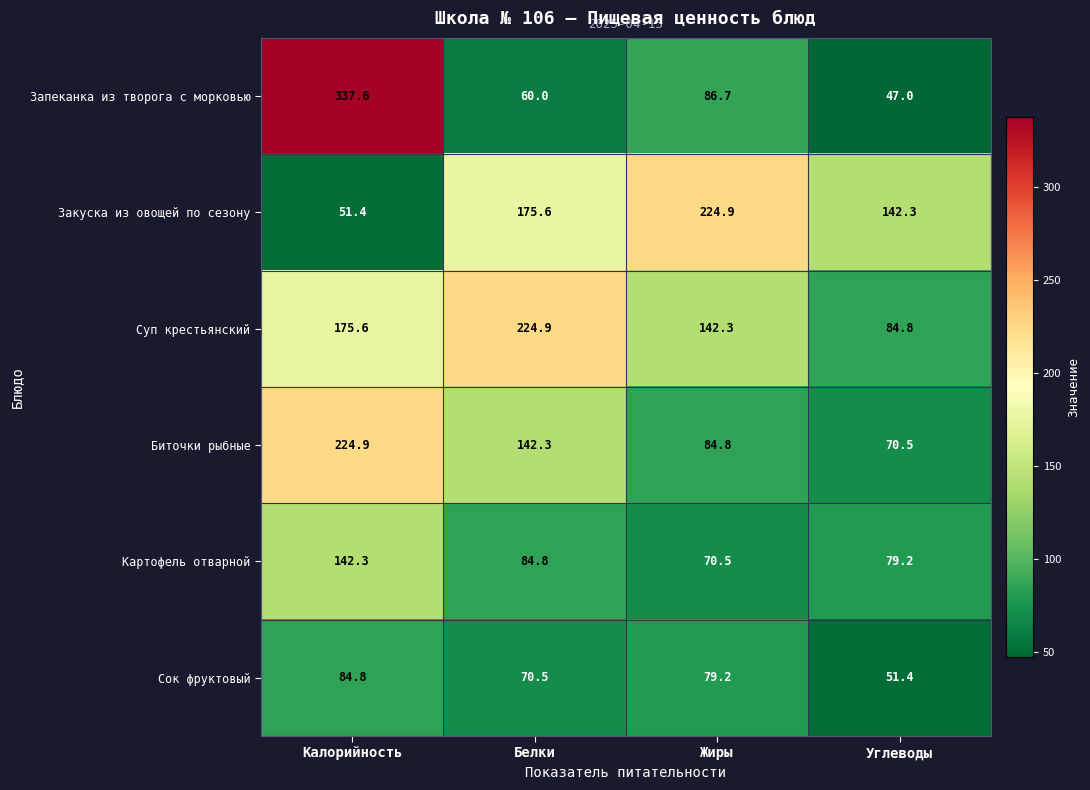

Reading left to right, transcribe all the data shown in this chart.

Запеканка из творога с морковью: 337.6	60.0	86.7	47.0
Закуска из овощей по сезону: 51.4	175.6	224.9	142.3
Суп крестьянский: 175.6	224.9	142.3	84.8
Биточки рыбные: 224.9	142.3	84.8	70.5
Картофель отварной: 142.3	84.8	70.5	79.2
Сок фруктовый: 84.8	70.5	79.2	51.4